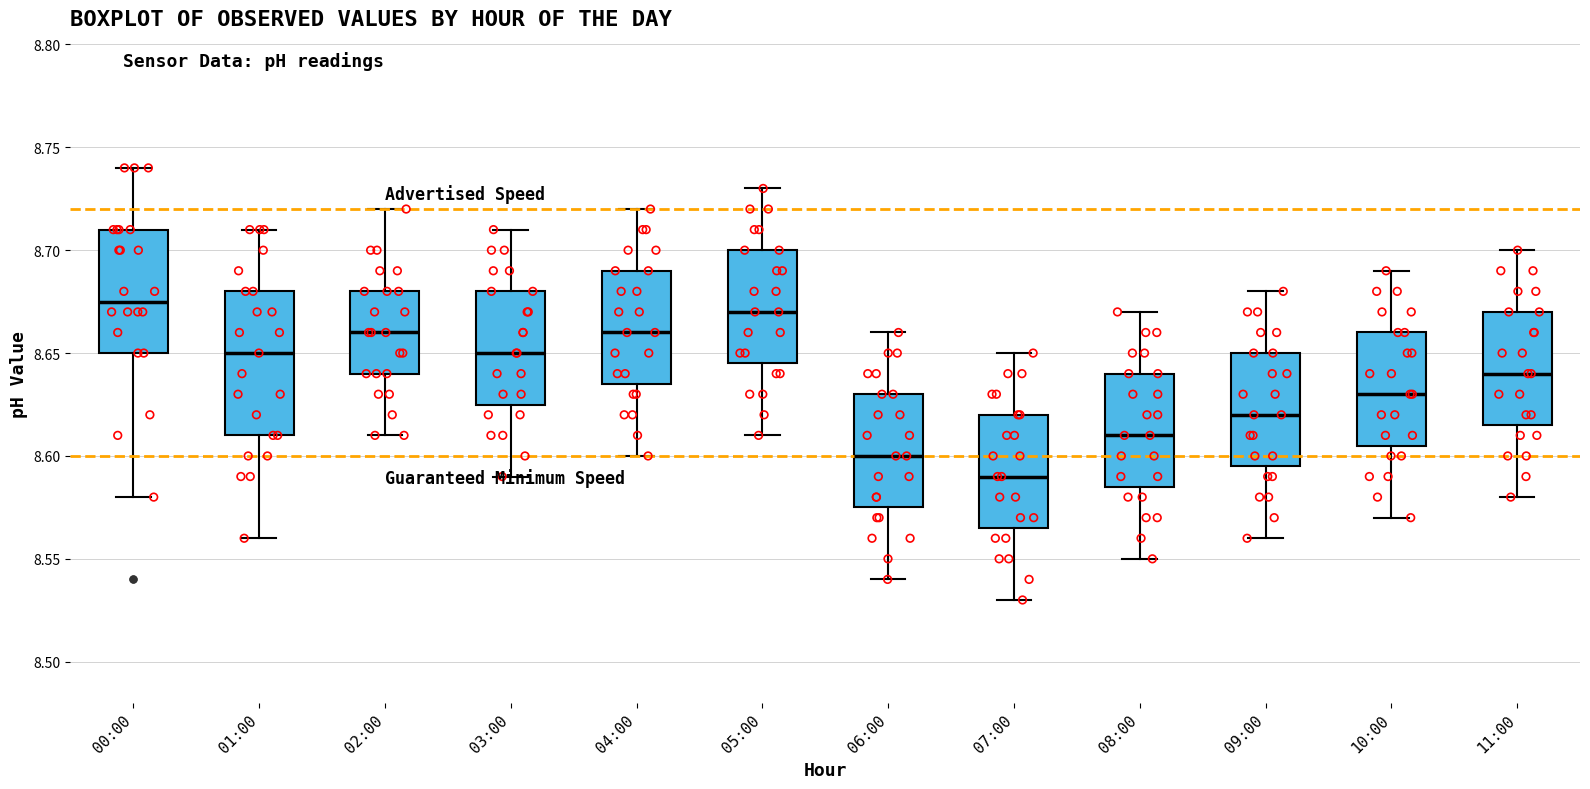

Which box's median line is the lowest?

07:00